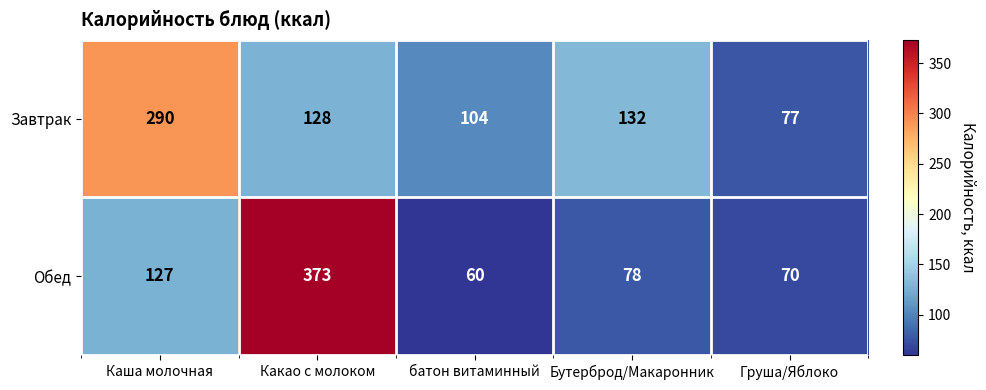

Reading right to left, what are all the values shown in this chart?

Завтрак: 77	132	104	128	290
Обед: 70	78	60	373	127